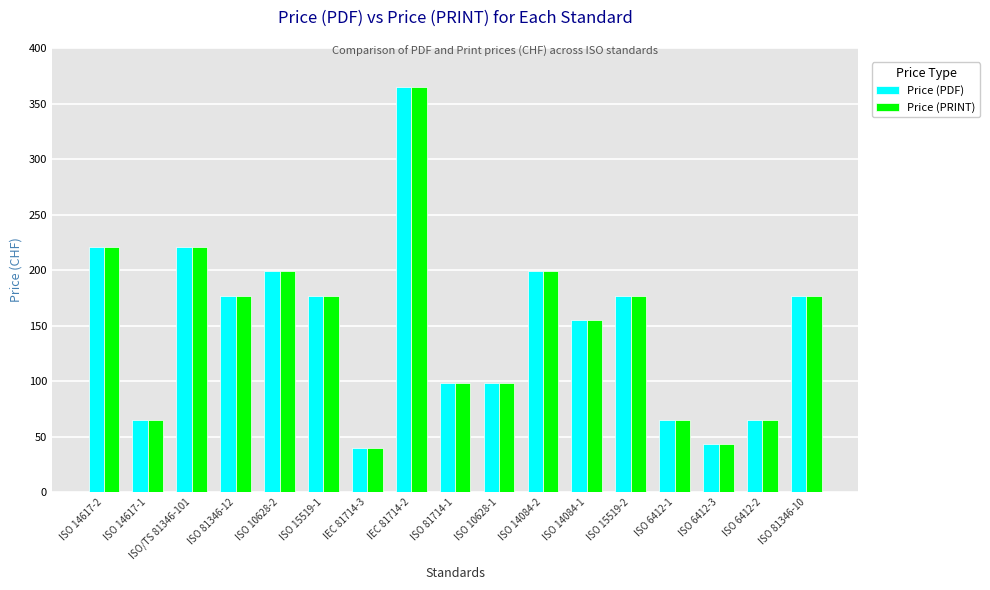

Reading left to right, list all the values displayed in this chart.

Price (PDF): 221	65	221	177	199	177	40	365	98	98	199	155	177	65	43	65	177
Price (PRINT): 221	65	221	177	199	177	40	365	98	98	199	155	177	65	43	65	177